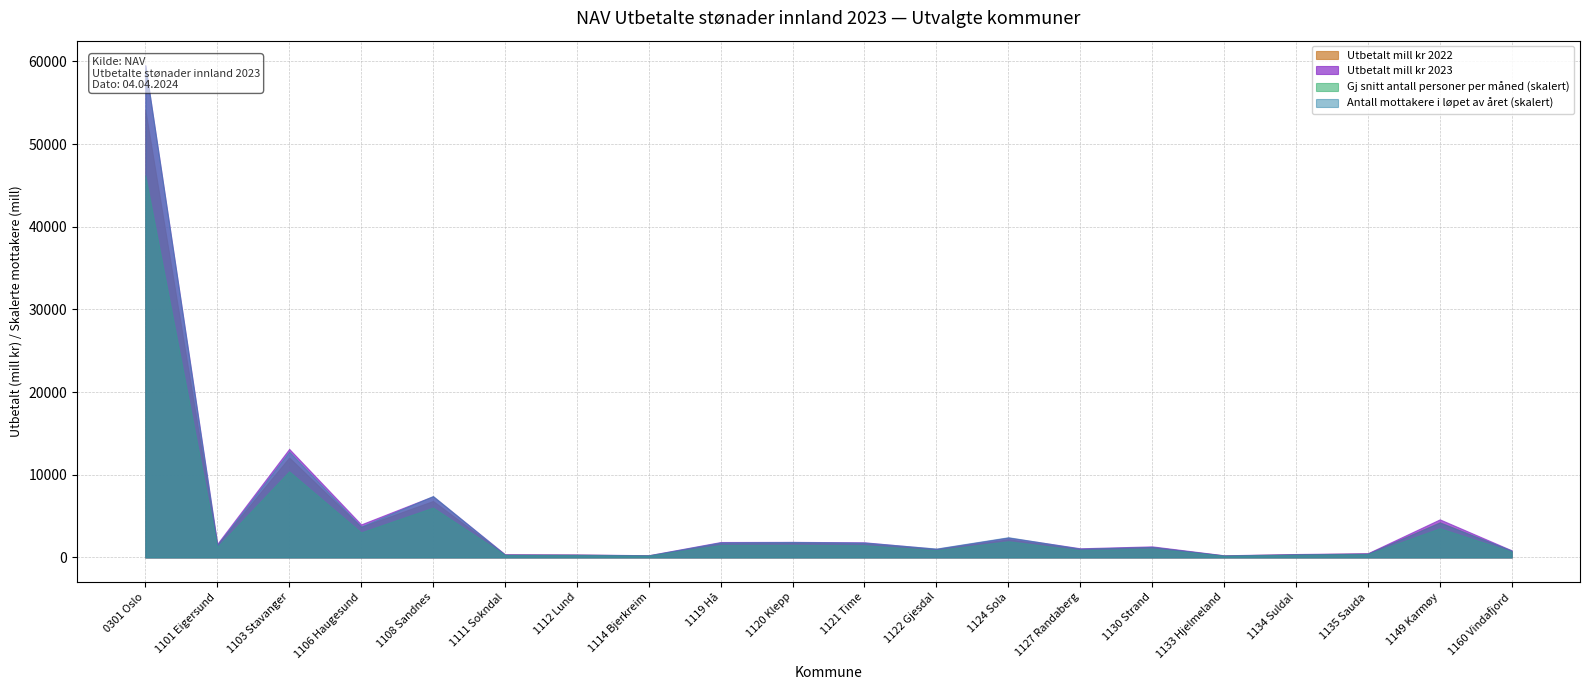

Reading right to left, extract all data points from this chart.

Antall mottakere i løpet av året: 4481.0	22582.0	2457.0	2011.0	1269.0	6811.0	5687.0	13122.0	5770.0	9627.0	10011.0	9718.0	1396.0	1754.0	1820.0	39800.0	20009.0	68584.0	8024.0	319040.0
Gj snitt antall personer per måned: 3687.6	18948.9	2069.4	1712.2	1085.3	5704.6	4669.2	10500.9	4734.6	7917.5	8148.2	8069.8	1168.7	1482.8	1576.5	32314.4	16225.5	55817.6	6733.7	247623.2
Utbetalt mill kr 2023: 857.8	4607.1	509.3	411.7	258.6	1338.2	1106.0	2405.5	1046.2	1828.7	1881.6	1864.5	266.7	359.3	382.8	7405.2	3995.2	13132.5	1642.5	59533.3
Utbetalt mill kr 2022: 781.7	4257.6	472.1	379.6	236.9	1240.5	1010.2	2201.1	963.1	1674.3	1743.2	1696.3	247.4	330.6	358.1	6827.7	3697.6	12084.0	1517.7	54130.1